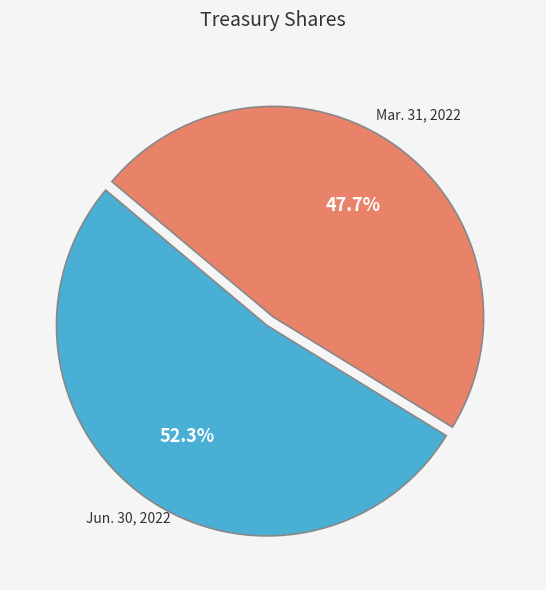

How many segments does this pie chart have?

2